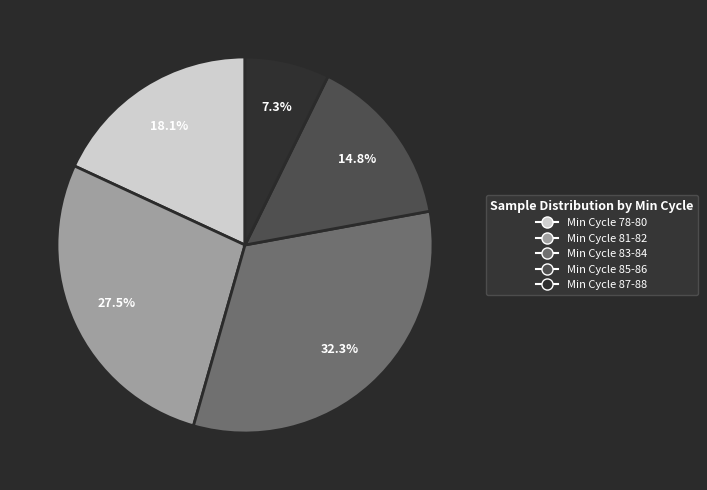

Is there any slice that represents more than half of the pie?

No